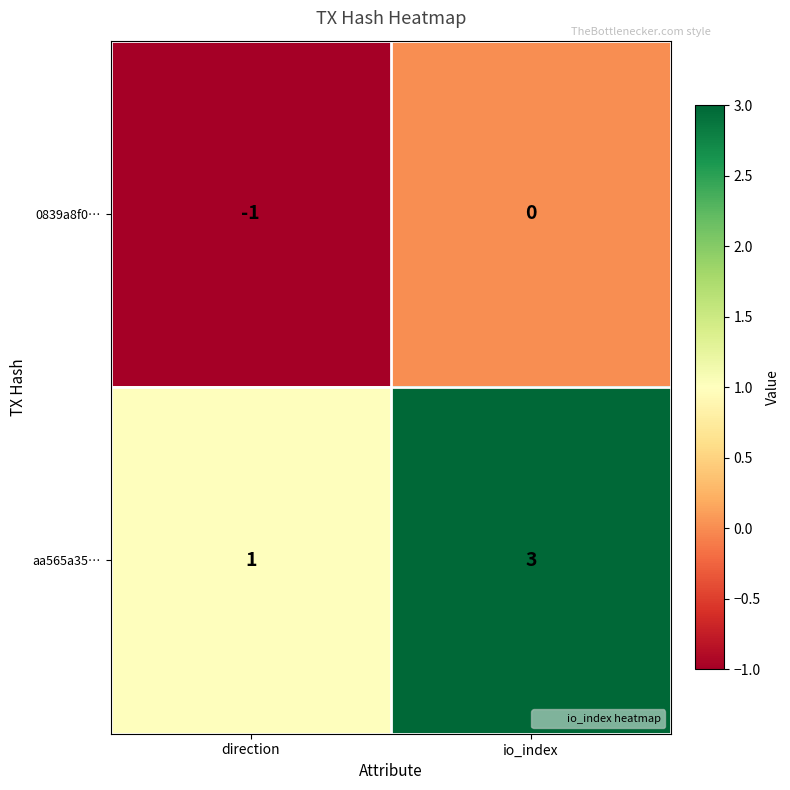

Reading left to right, what are all the values shown in this chart?

0839a8f0…: -1	0
aa565a35…: 1	3